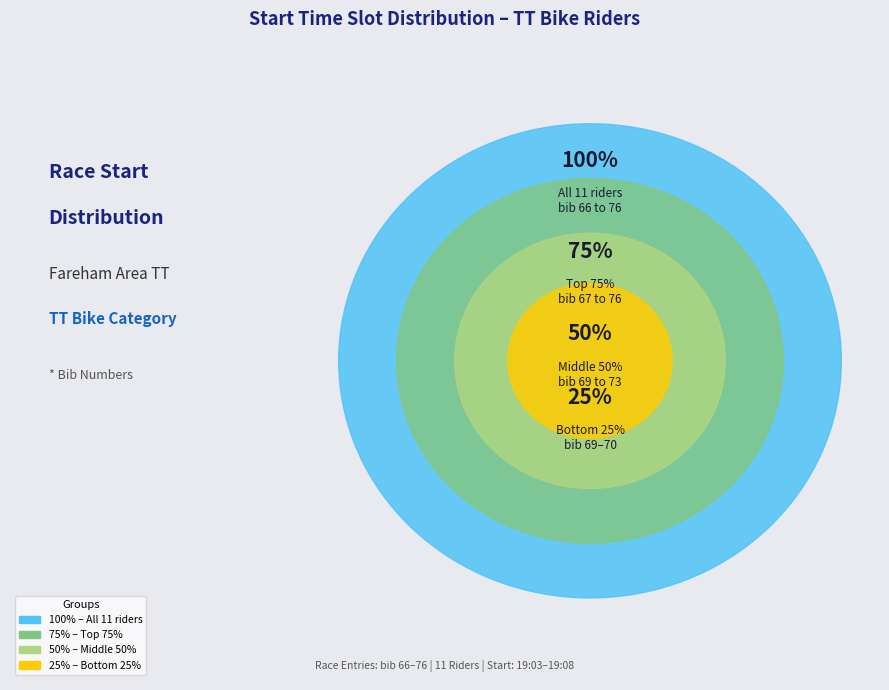

Between 19:04:00 and 19:08:00, which is larger?

19:08:00